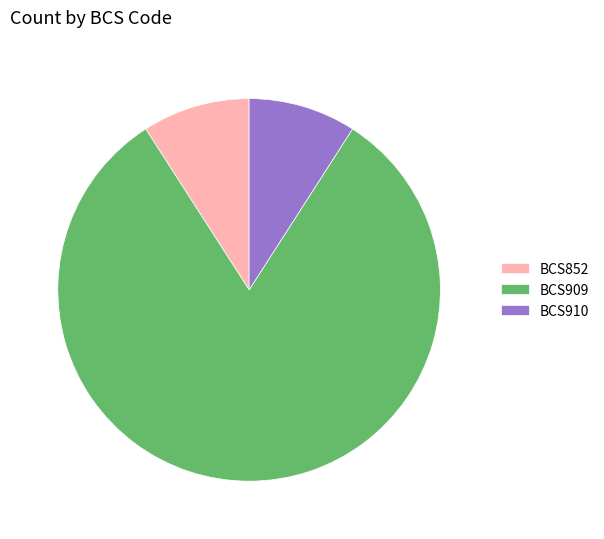

Count the number of slices in the pie.

3